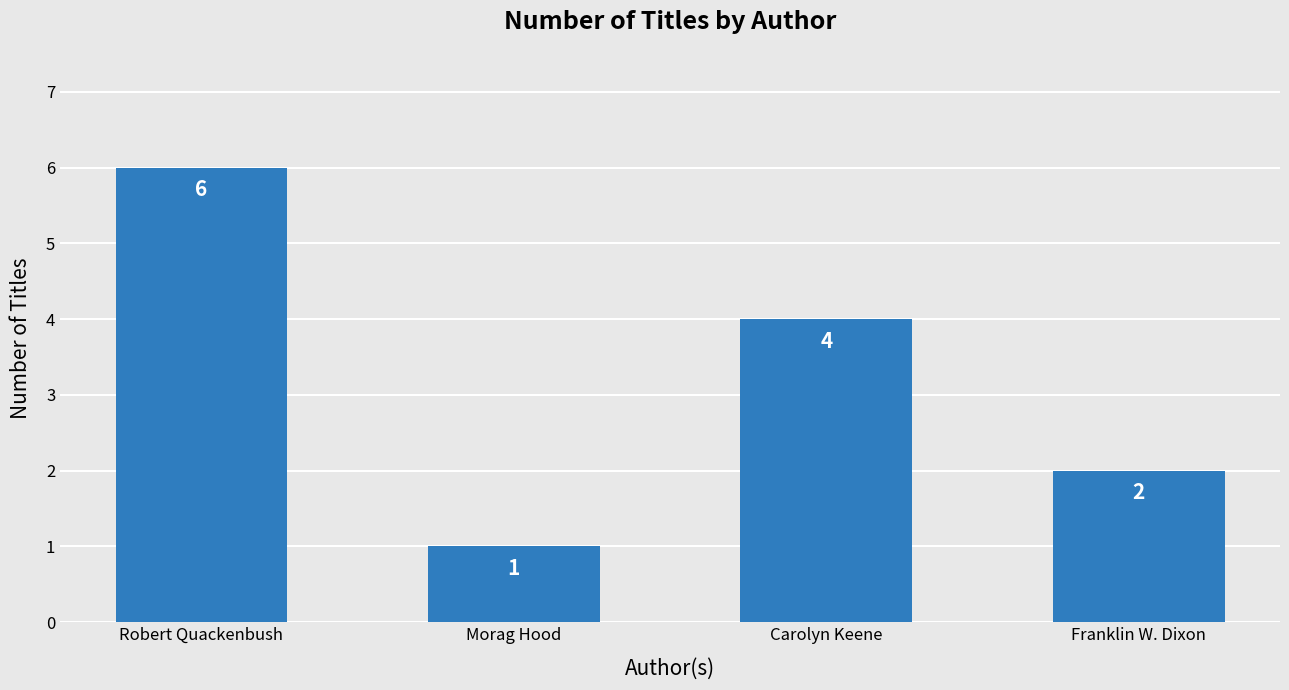

Reading left to right, what are all the values shown in this chart?

6	1	4	2